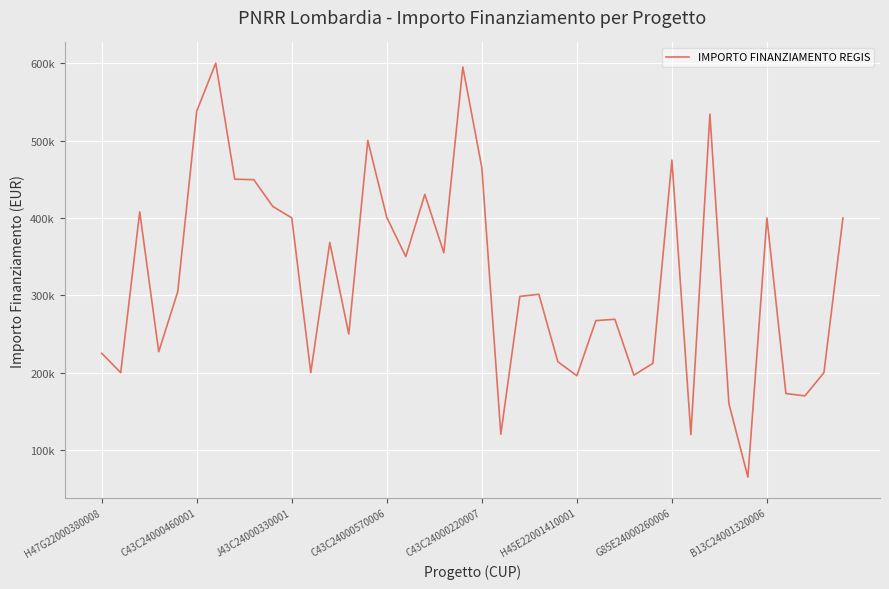

Is this an area chart (filled region under the line)?

No